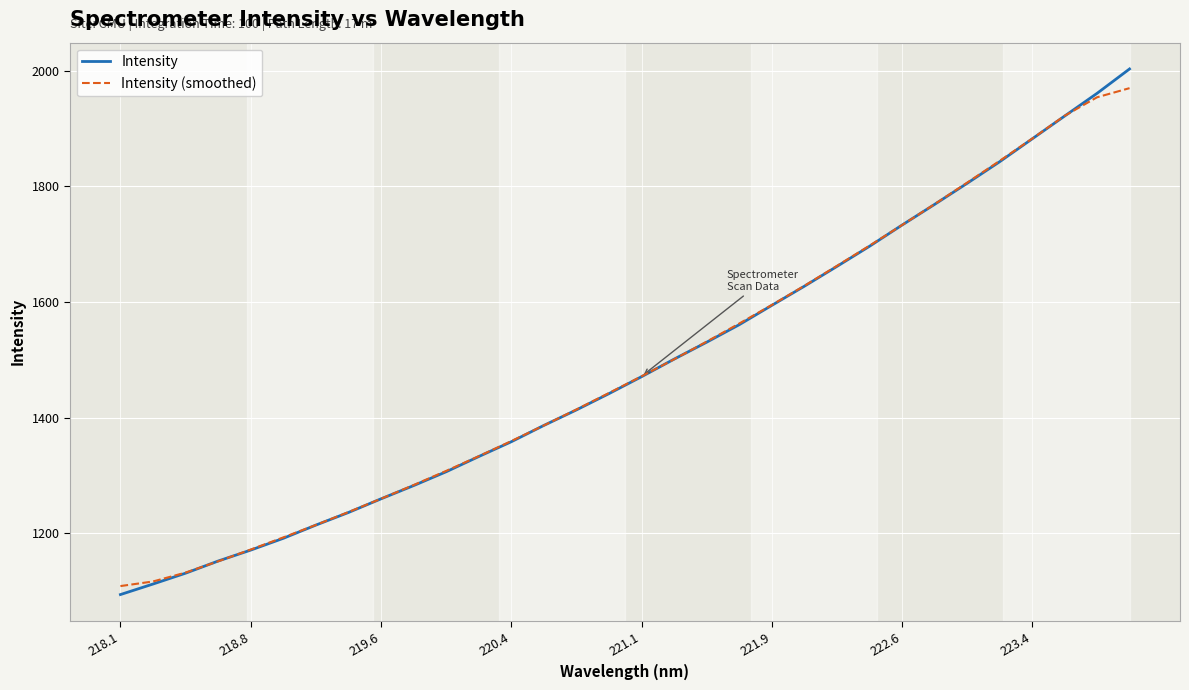

What is the maximum value shown in the chart?

2002.8